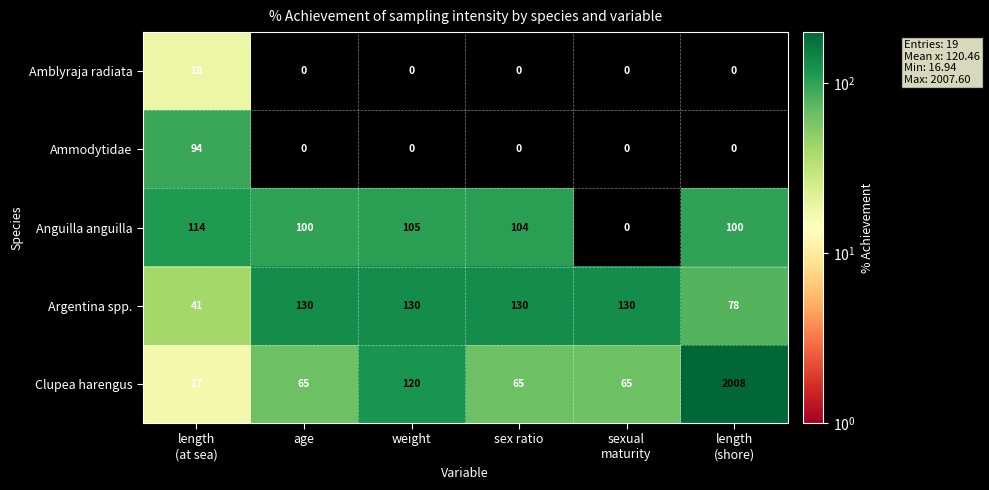

Rank the series by their maximum value, from lowest to highest.

Amblyraja radiata, Ammodytidae, Anguilla anguilla, Argentina spp., Clupea harengus